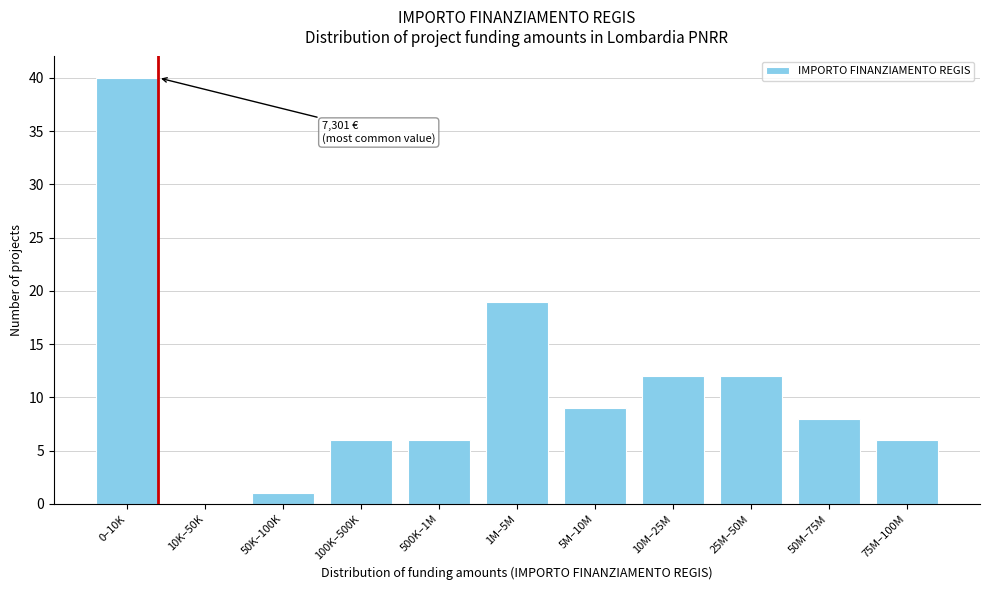

Reading left to right, extract all data points from this chart.

0–10K=40	10K–50K=0	50K–100K=1	100K–500K=6	500K–1M=6	1M–5M=19	5M–10M=9	10M–25M=12	25M–50M=12	50M–75M=8	75M–100M=6